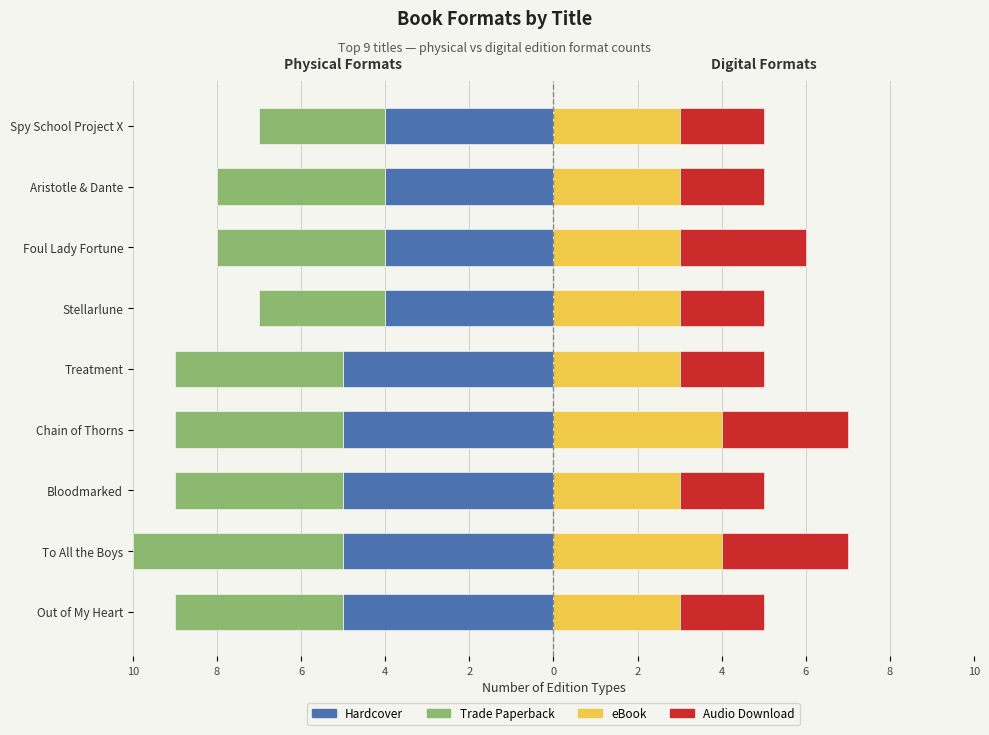

What is the sum of the eBook values at Chain of Thorns and Foul Lady Fortune?

7